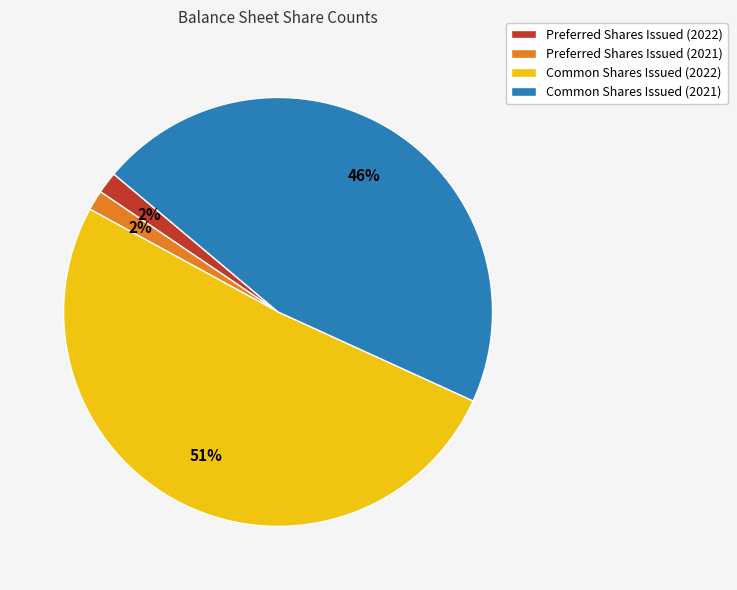

Does Common Shares Issued (2022) account for over 50% of the chart?

Yes